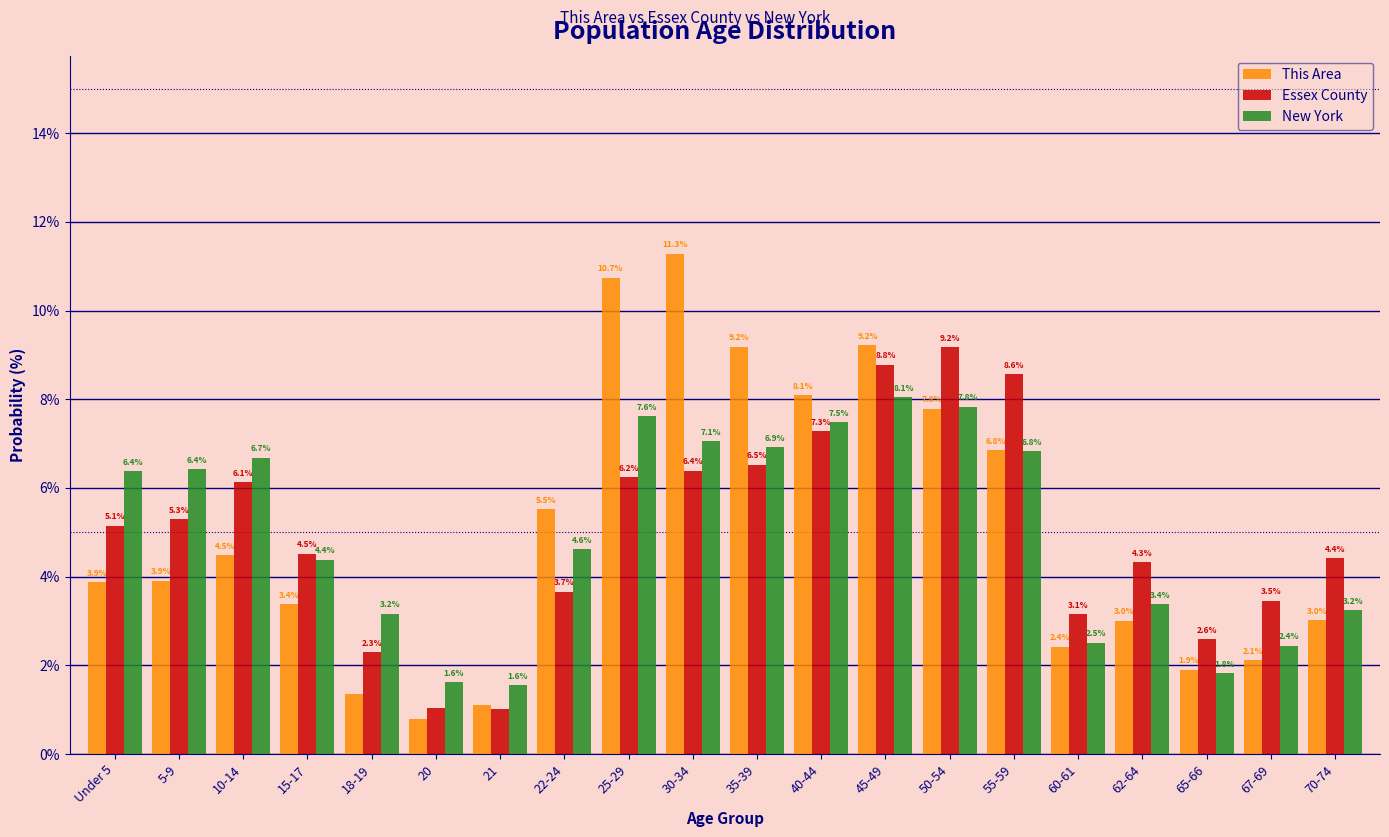

List the series in order of their peak value, lowest first.

New York, Essex County, This Area